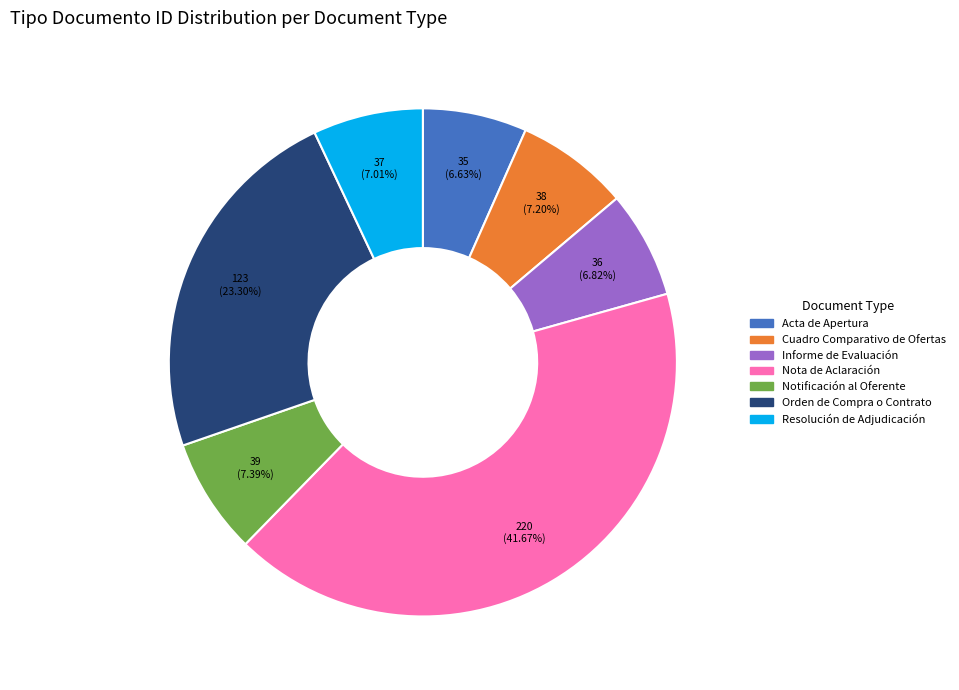

To the nearest percent, what is the difference between the largest and smallest slice percentages?

35%